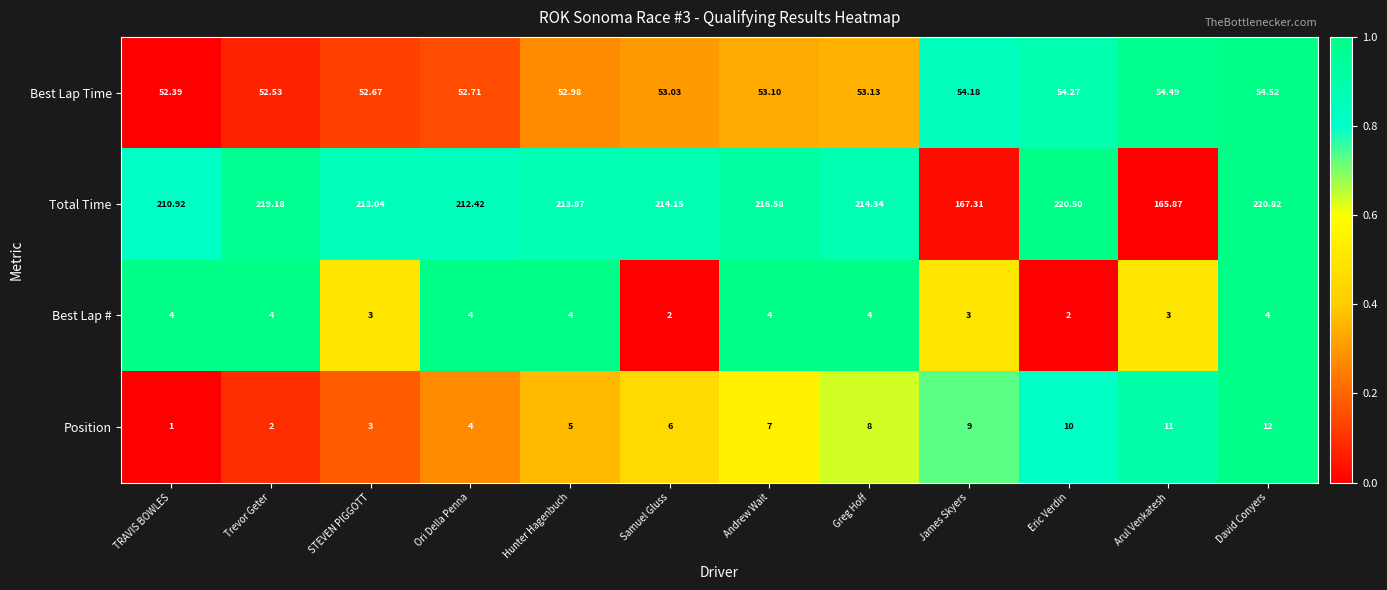

Rank the series by their maximum value, from highest to lowest.

Total Time, Best Lap Time, Position, Best Lap #